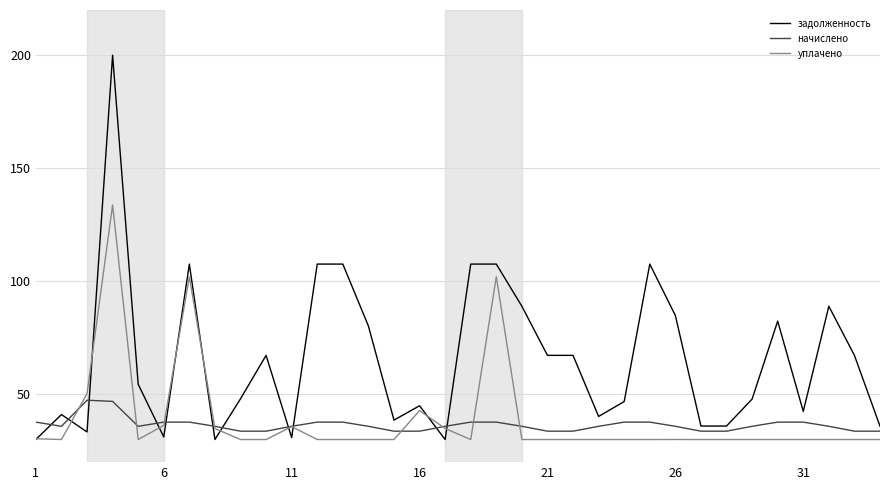

Rank the series by their maximum value, from lowest to highest.

начислено, уплачено, задолженность